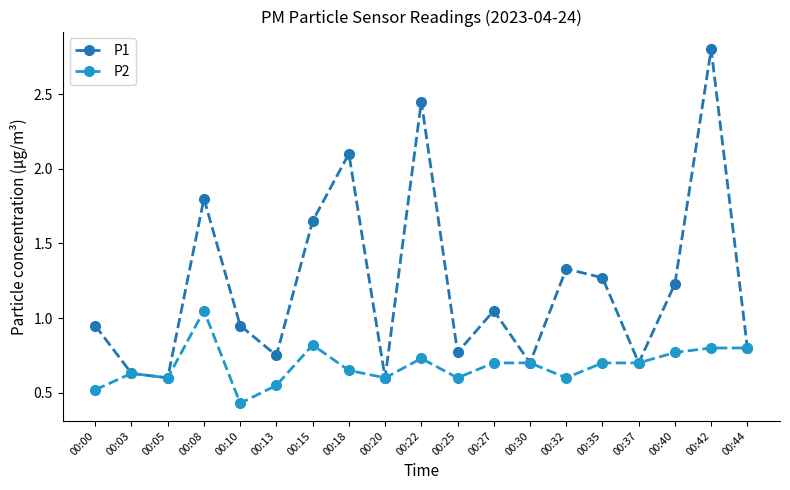

What are all the series names shown in the legend?

P1, P2